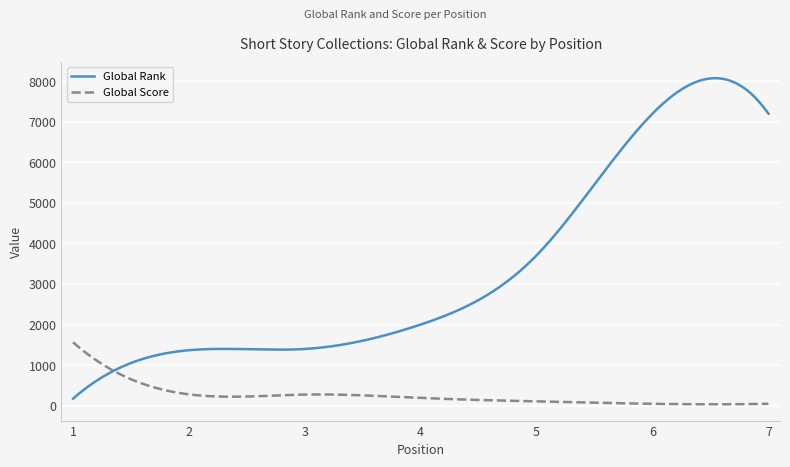

How many lines are shown in the chart?

2